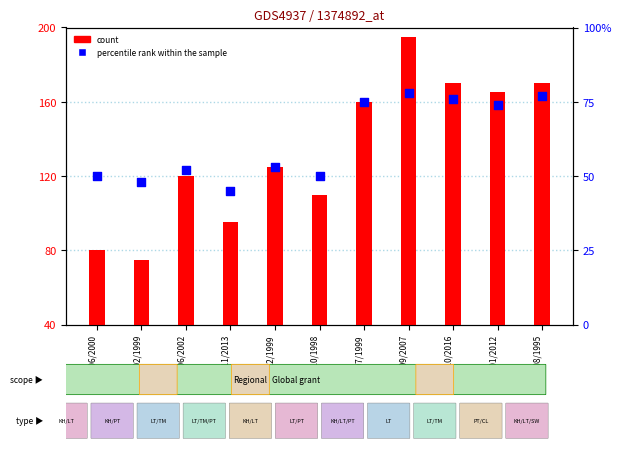

What are all the series names shown in the legend?

count, percentile rank within the sample